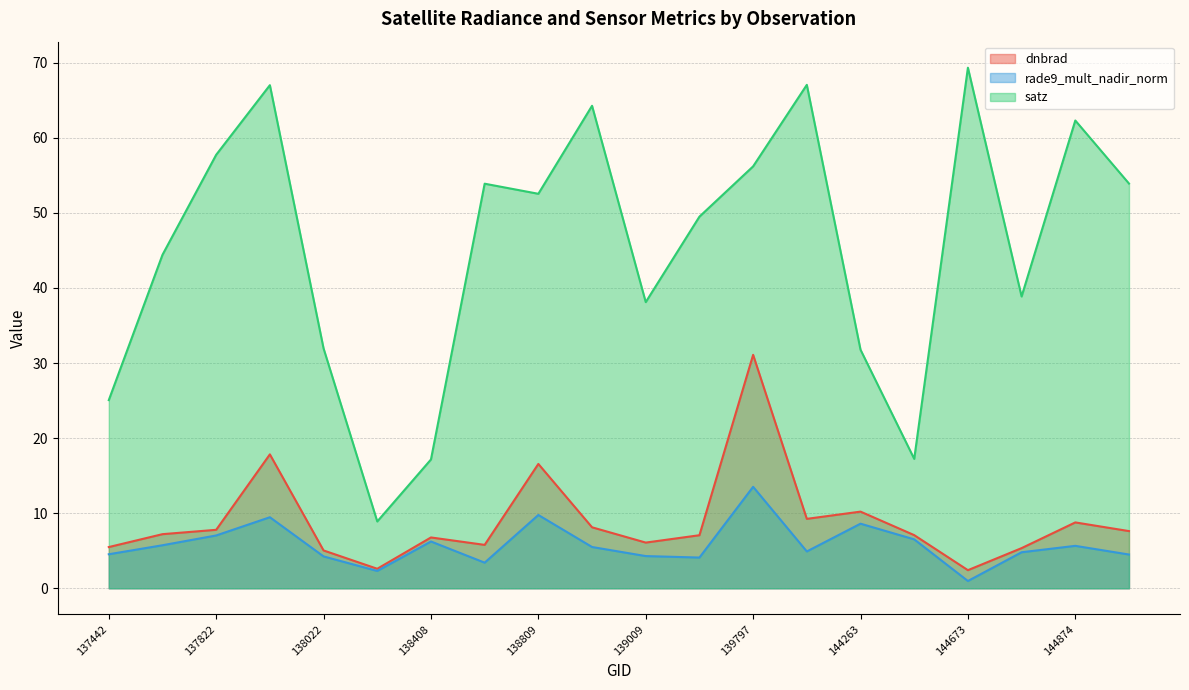

Is the value of rade9_mult_nadir_norm at 139783 greater than the value of satz at 138994?

No